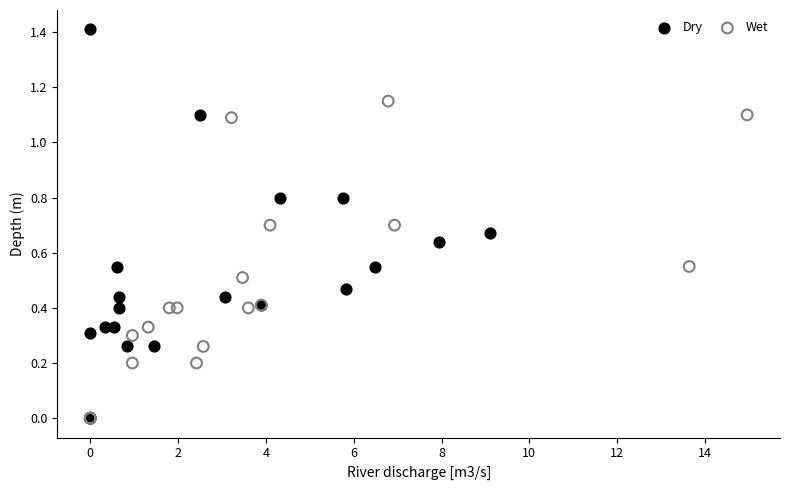

Which series contains the highest Y value?

Dry